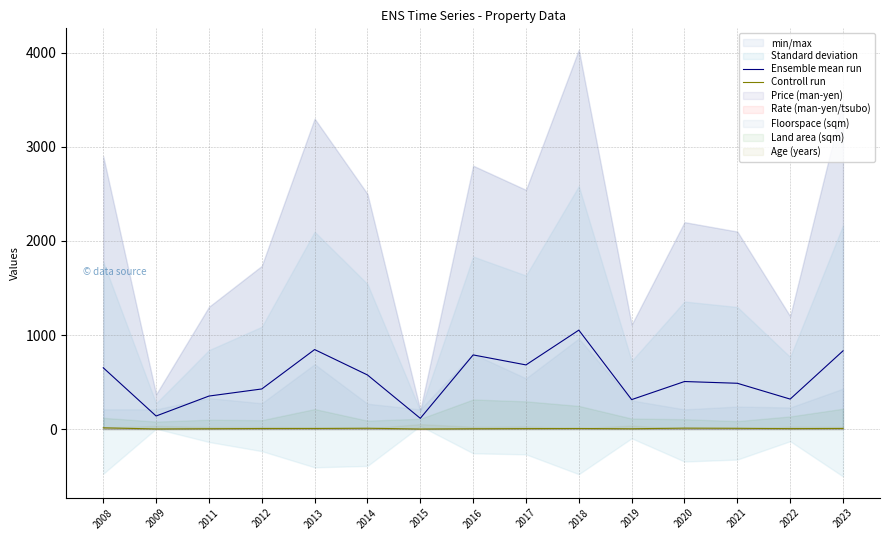

At 2015, list the series in order from largest to smallest.

Ensemble mean run, Controll run